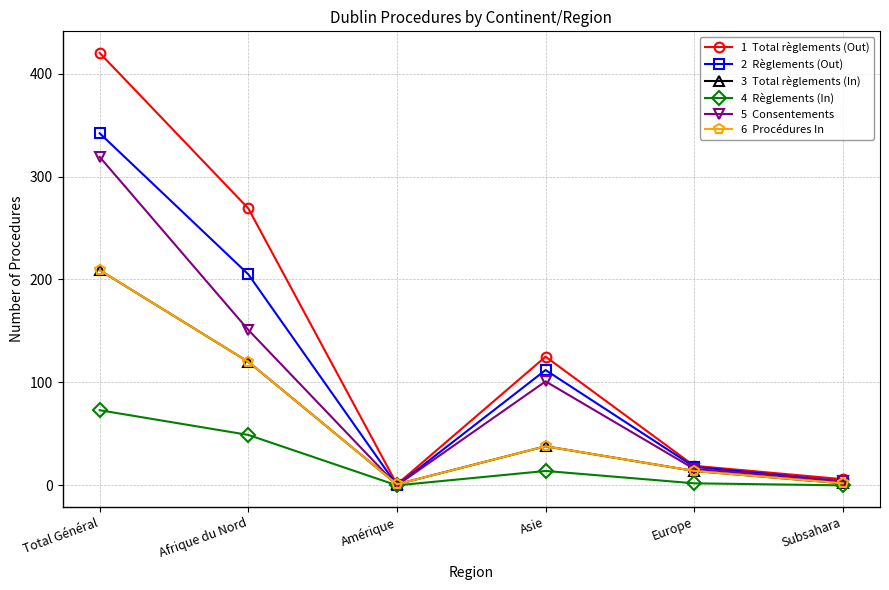

Reading left to right, extract all data points from this chart.

Total règlements (Out): Total Général=420	Afrique du Nord=269	Amérique=1	Asie=125	Europe=19	Subsahara=6
Règlements (Out): Total Général=342	Afrique du Nord=205	Amérique=0	Asie=112	Europe=18	Subsahara=4
Total règlements (In): Total Général=209	Afrique du Nord=120	Amérique=1	Asie=38	Europe=14	Subsahara=2
Règlements (In): Total Général=73	Afrique du Nord=49	Amérique=0	Asie=14	Europe=2	Subsahara=0
Consentements: Total Général=319	Afrique du Nord=151	Amérique=0	Asie=101	Europe=16	Subsahara=4
Procédures In: Total Général=209	Afrique du Nord=120	Amérique=1	Asie=38	Europe=14	Subsahara=2